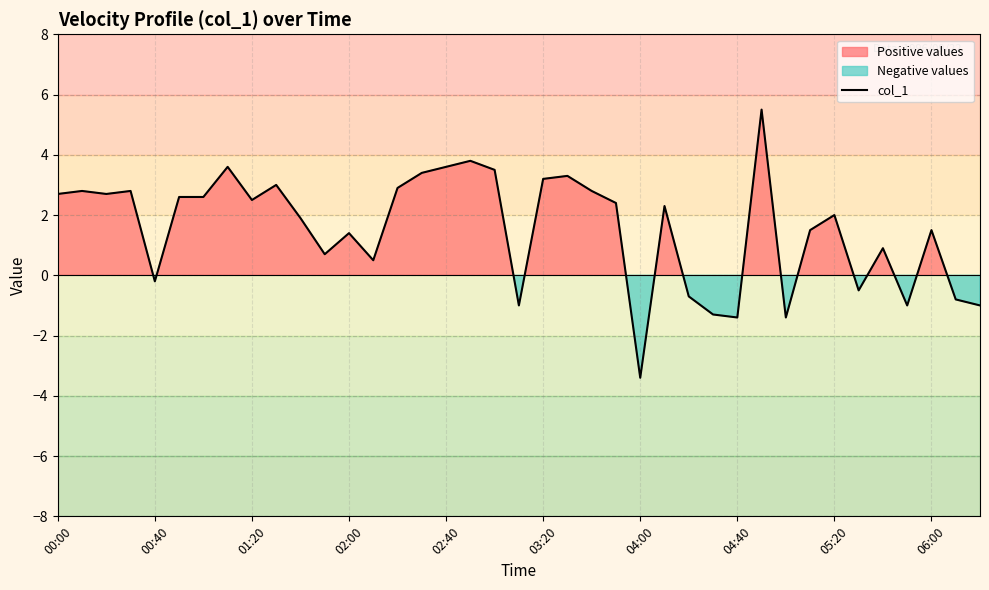

Is it true that the value at 26 is -1.1?

False